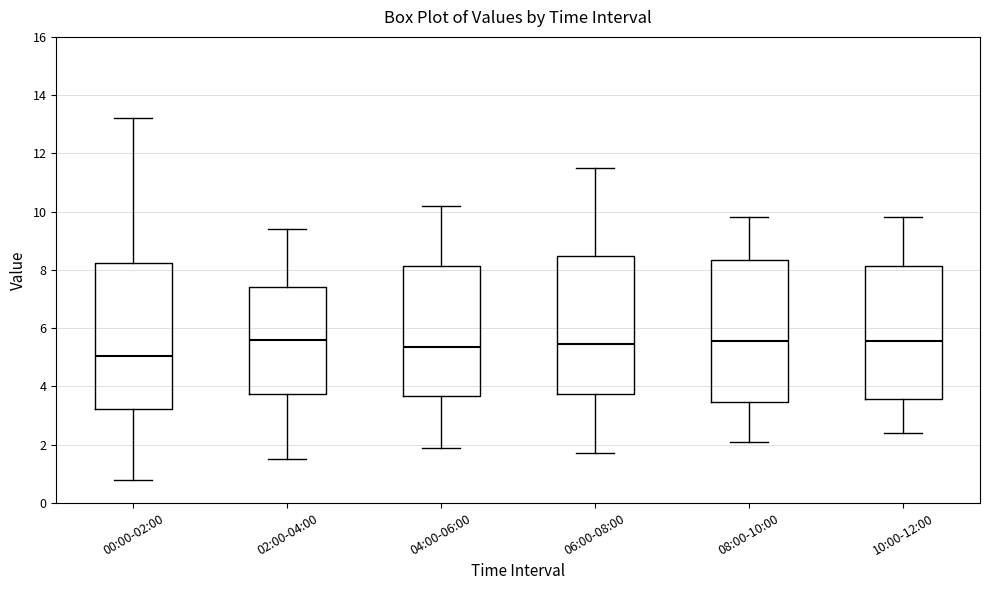

Reading left to right, transcribe this box plot: for each box, give where its median line is, the range the box spans, and where its two whiskers end, as read against the y-axis. The values are not printed on the chart, so give them approximately, as read against the axis.

00:00-02:00: median 5.0, box 3.2 to 8.2, whiskers 0.8 to 13.2
02:00-04:00: median 5.6, box 3.8 to 7.4, whiskers 1.6 to 9.4
04:00-06:00: median 5.4, box 3.6 to 8.2, whiskers 2.0 to 10.2
06:00-08:00: median 5.4, box 3.8 to 8.4, whiskers 1.8 to 11.6
08:00-10:00: median 5.6, box 3.4 to 8.4, whiskers 2.2 to 9.8
10:00-12:00: median 5.6, box 3.6 to 8.2, whiskers 2.4 to 9.8